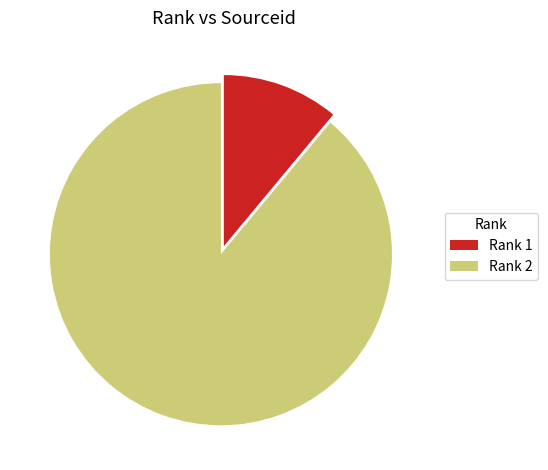

Which slice is the largest?

Rank 2